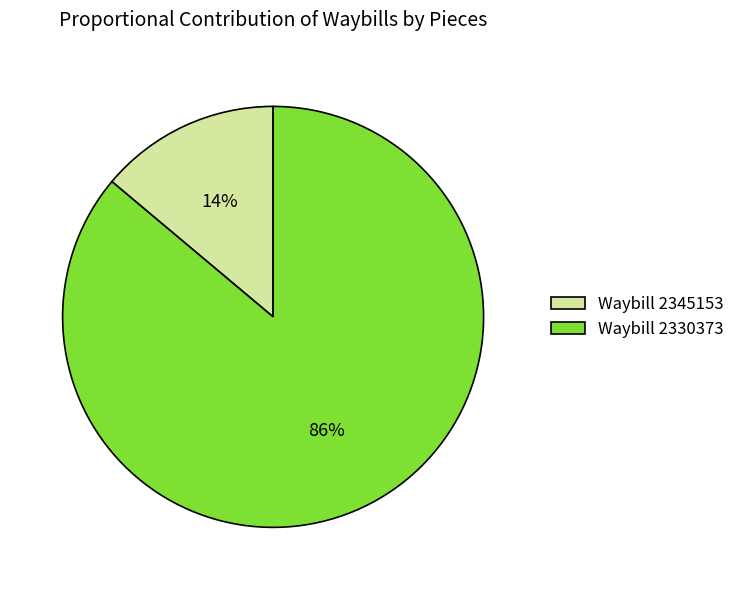

Between Waybill 2345153 and Waybill 2330373, which is larger?

Waybill 2330373